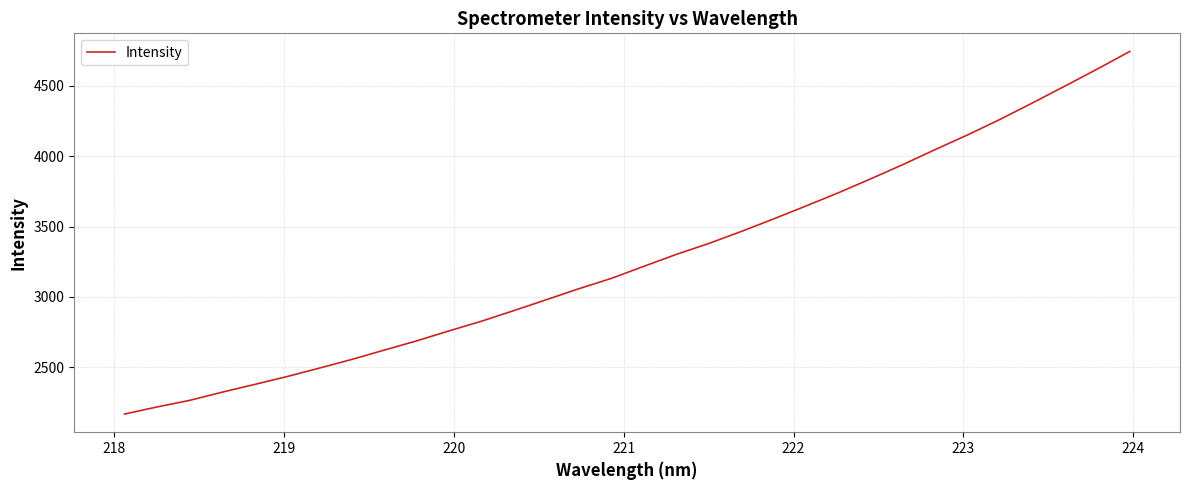

What is the difference between the maximum and minimum values?

2575.9